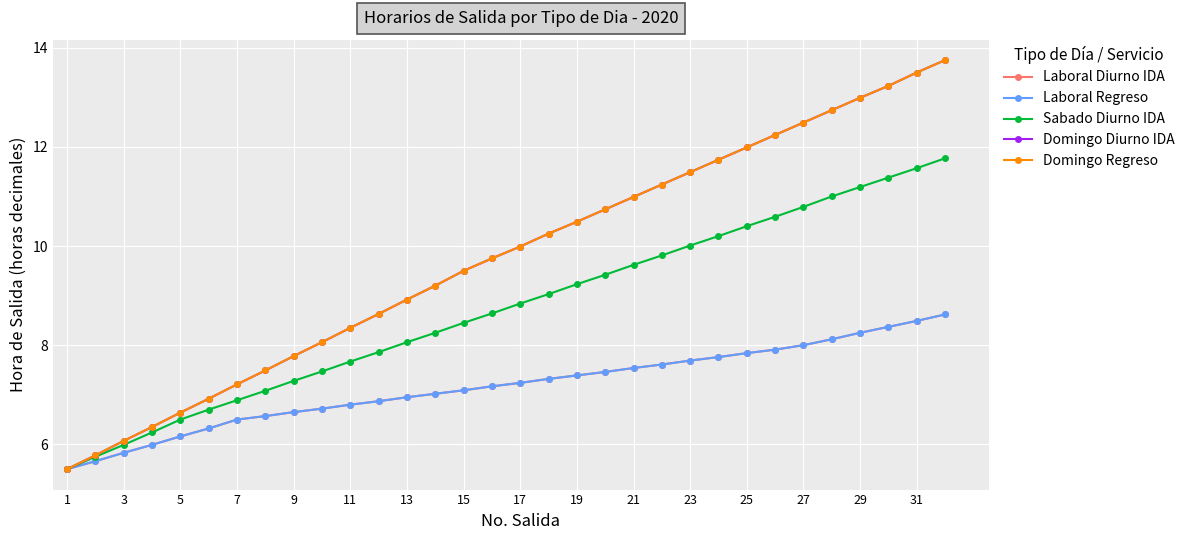

How many lines are shown in the chart?

5